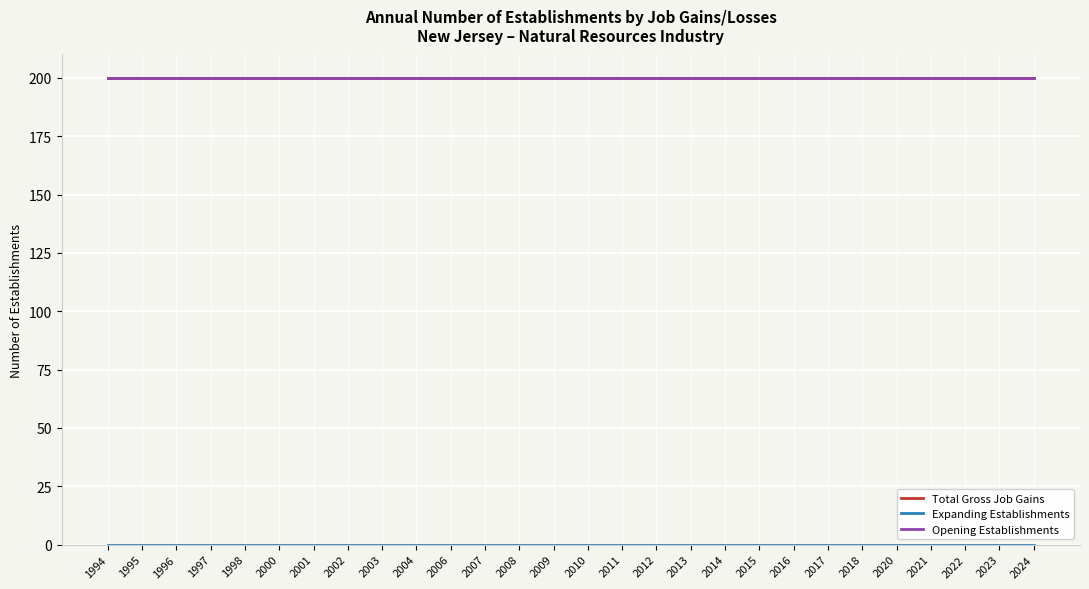

At which category does the chart reach its peak across all series?

1994